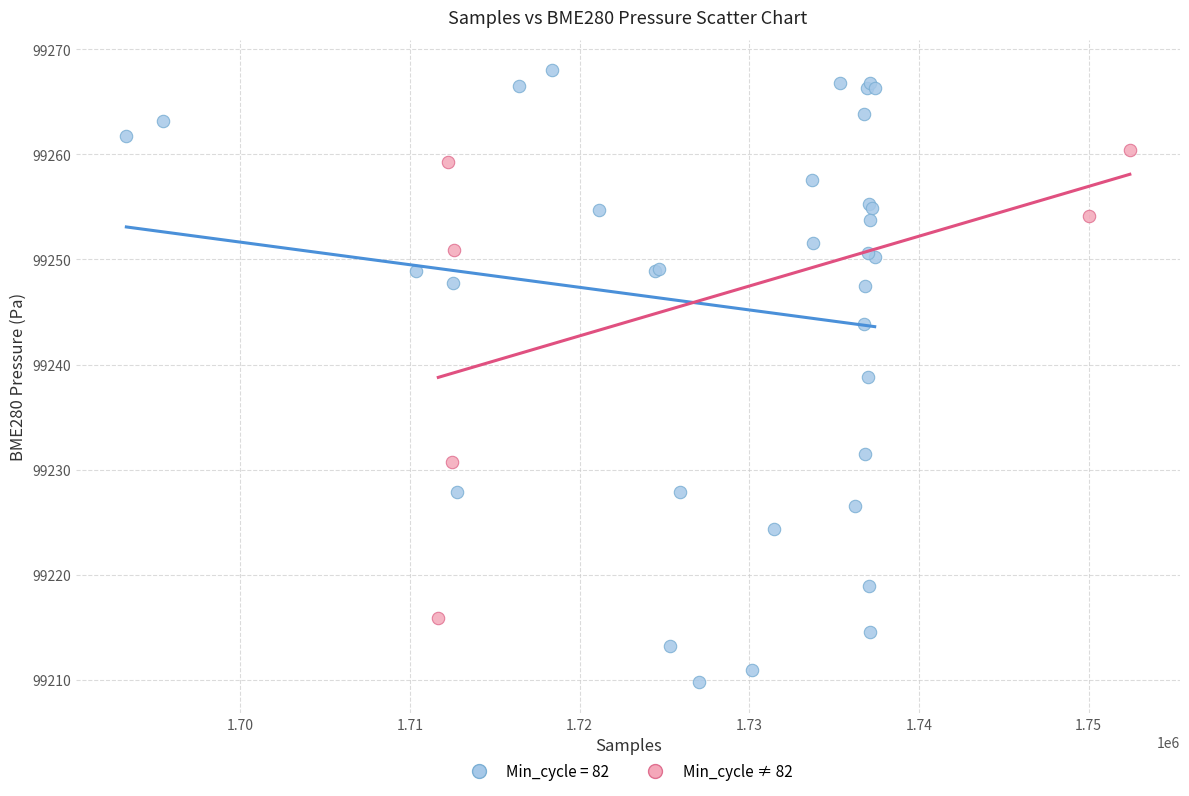

Which series has the widest spread of Y values?

Min_cycle = 82